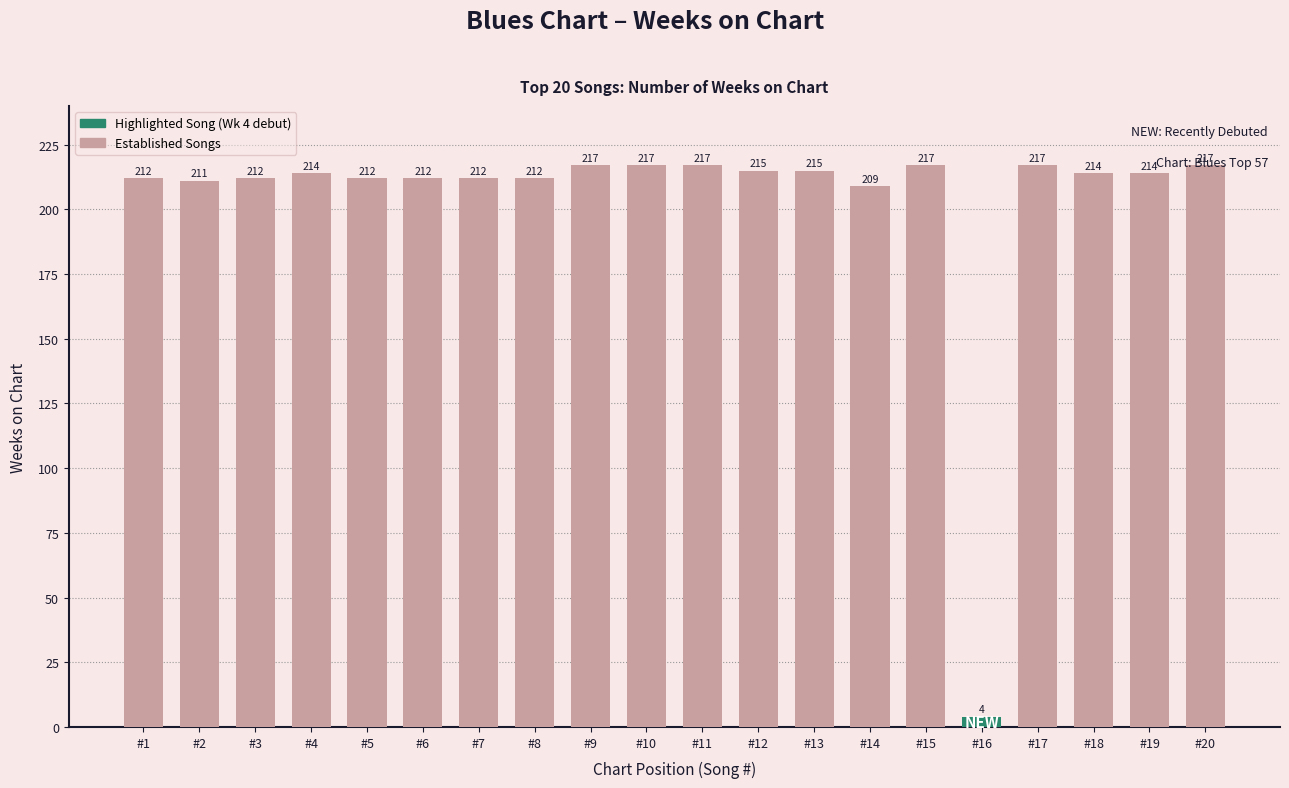

What is the smallest value displayed?

4